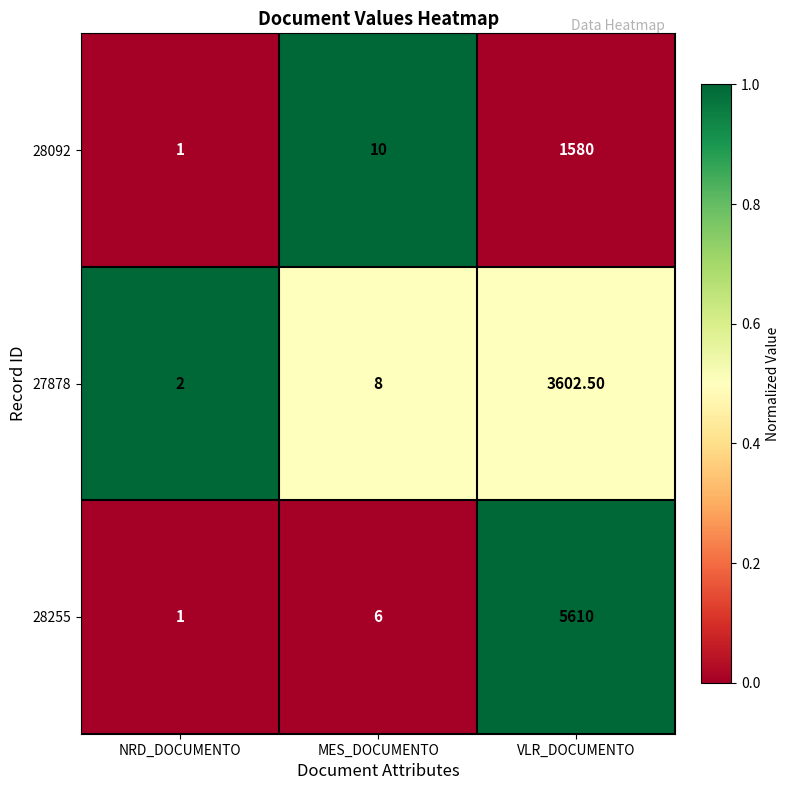

Where is 28092 nearest to the value 790?

MES_DOCUMENTO